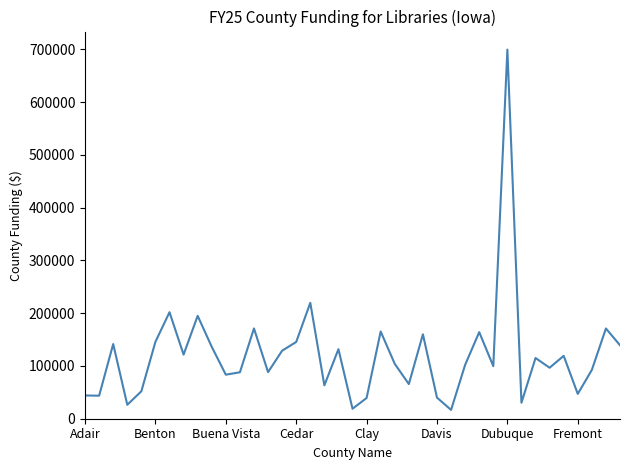

What is the minimum value shown in the chart?

16727